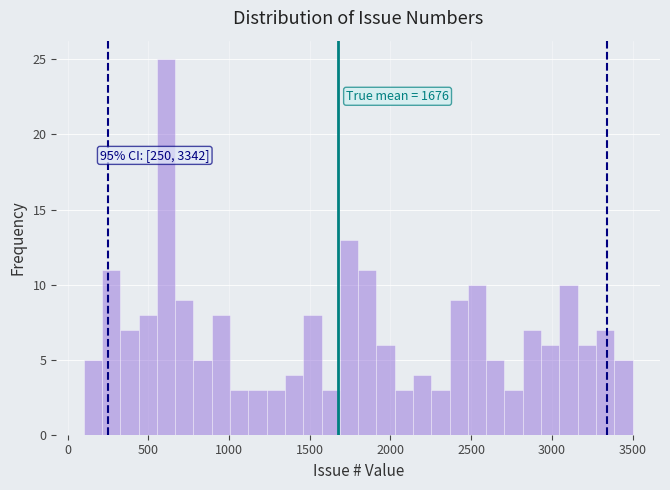

Read against the x-axis, roughly where is the centre of the tallest bar?

600